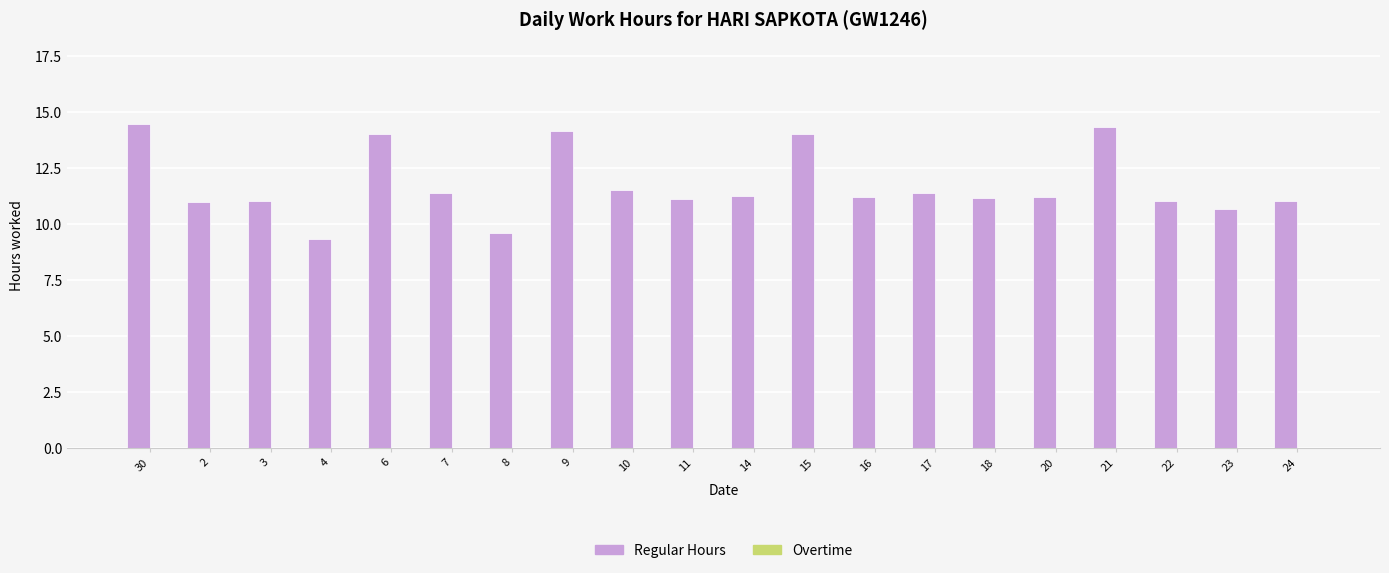

Read the value at 6.

14.0